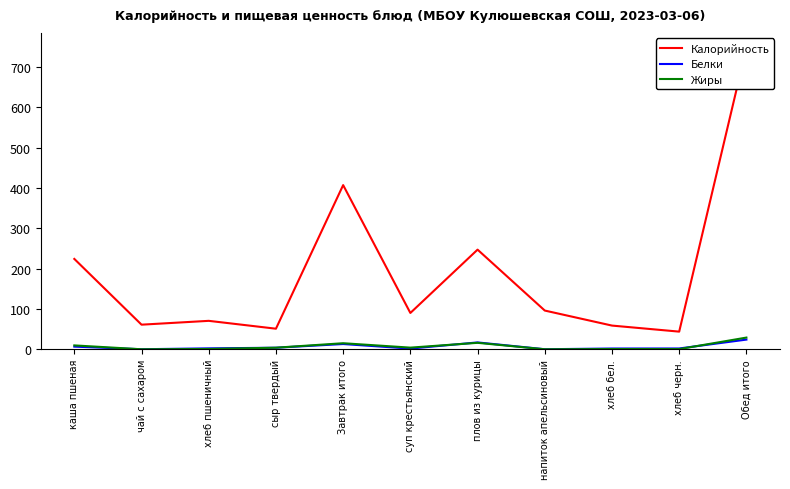

True or false: Жиры and Калорийность intersect in this chart.

False